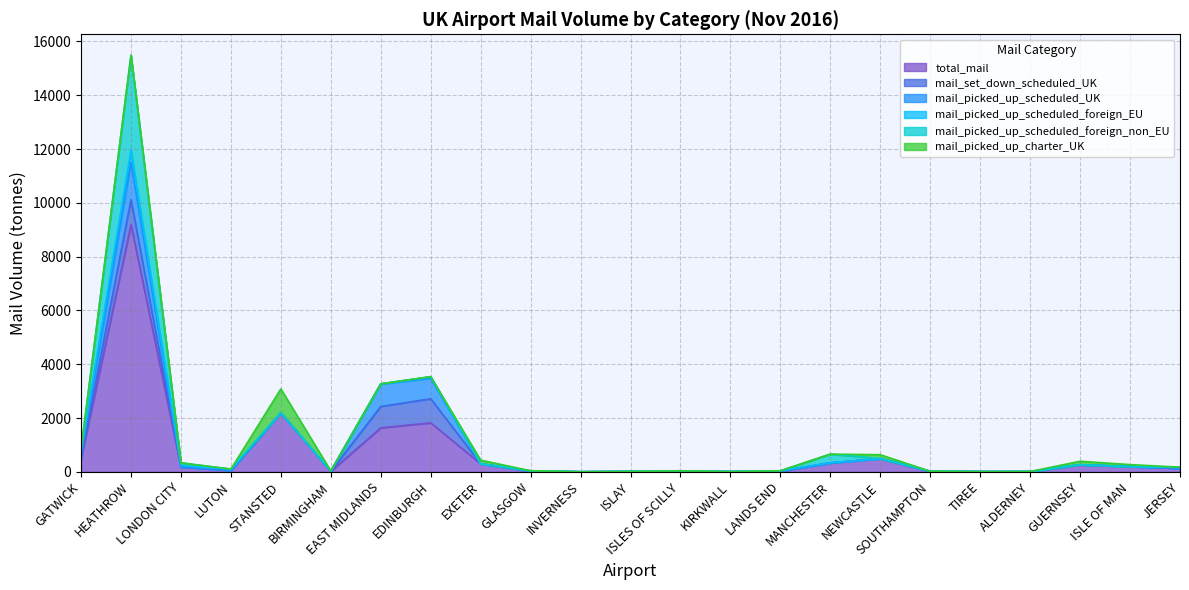

True or false: mail_picked_up_scheduled_foreign_non_EU and total_mail cross at least once.

False